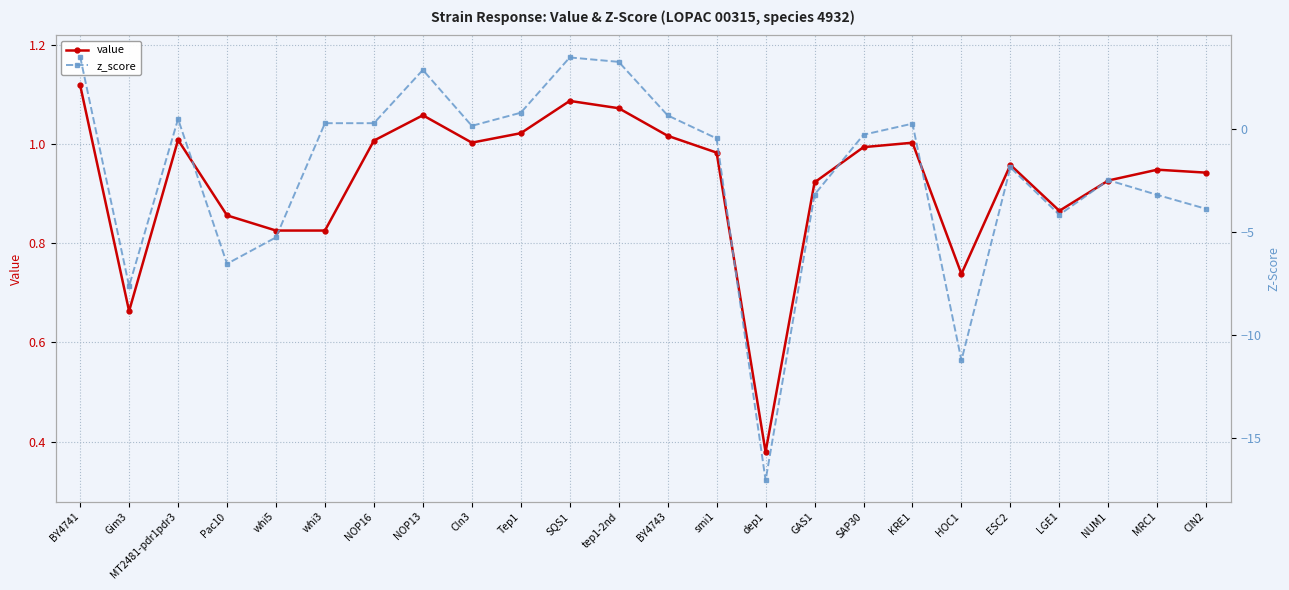

At which label is value closest to 0?

dep1